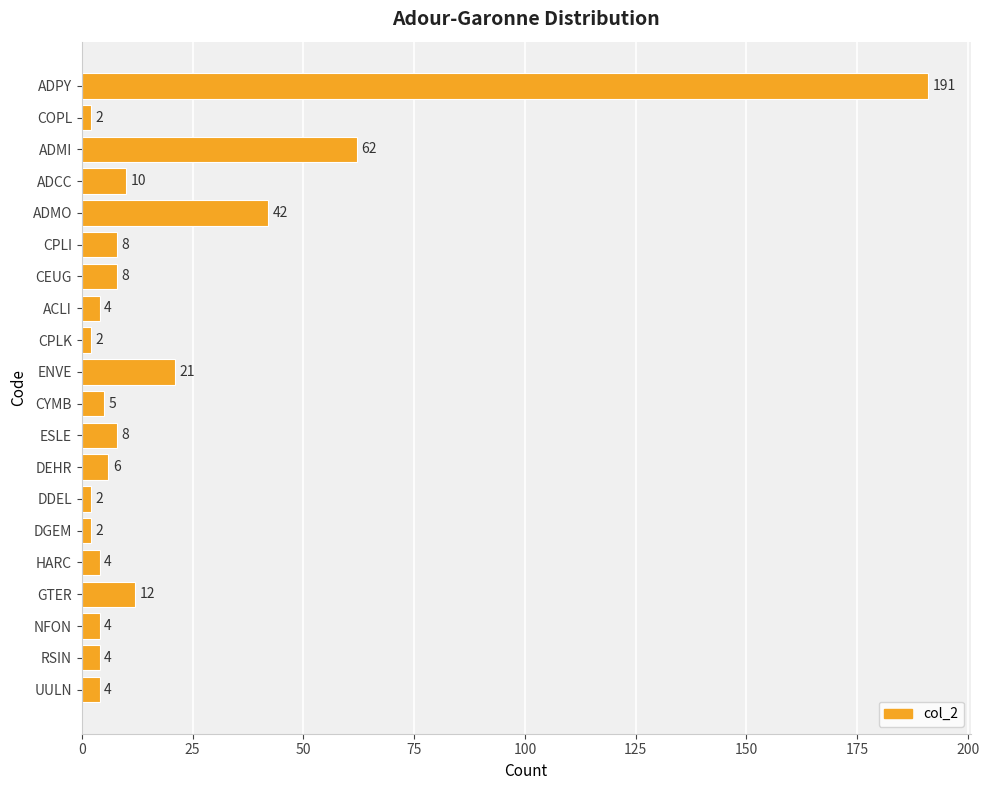

What is the difference between the second highest and minimum values?

60